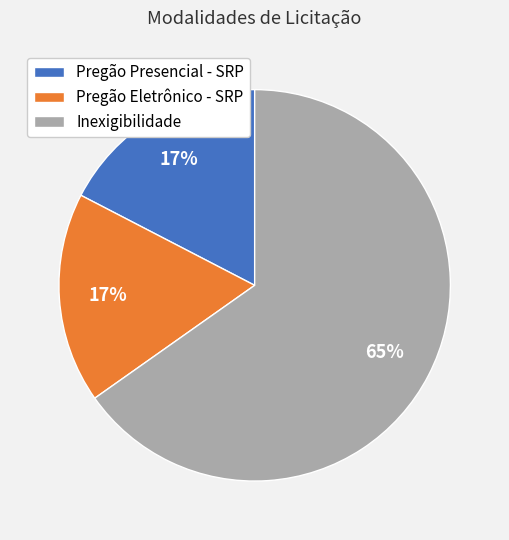

Combined, do Inexigibilidade and Pregão Presencial - SRP account for over 50%?

Yes